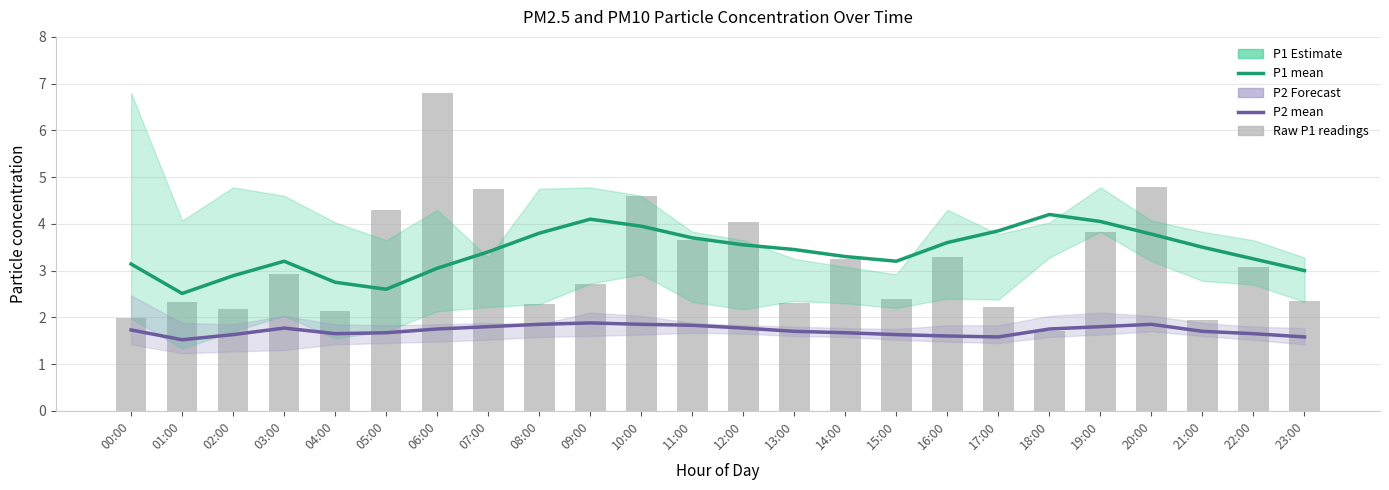

Reading right to left, extract all data points from this chart.

P1 (Estimate): 23:00=3.0	22:00=3.2	21:00=3.5	20:00=3.8	19:00=4.0	18:00=4.2	17:00=3.9	16:00=3.6	15:00=3.2	14:00=3.3	13:00=3.5	12:00=3.5	11:00=3.7	10:00=4.0	09:00=4.1	08:00=3.8	07:00=3.4	06:00=3.0	05:00=2.6	04:00=2.8	03:00=3.2	02:00=2.9	01:00=2.5	00:00=3.1
P2 (Forecast): 23:00=1.6	22:00=1.6	21:00=1.7	20:00=1.9	19:00=1.8	18:00=1.8	17:00=1.6	16:00=1.6	15:00=1.6	14:00=1.7	13:00=1.7	12:00=1.8	11:00=1.8	10:00=1.9	09:00=1.9	08:00=1.9	07:00=1.8	06:00=1.8	05:00=1.7	04:00=1.6	03:00=1.8	02:00=1.6	01:00=1.5	00:00=1.7
Raw P1 readings: 23:00=2.4	22:00=3.1	21:00=1.9	20:00=4.8	19:00=3.8	18:00=1.7	17:00=2.2	16:00=3.3	15:00=2.4	14:00=3.2	13:00=2.3	12:00=4.0	11:00=3.6	10:00=4.6	09:00=2.7	08:00=2.3	07:00=4.8	06:00=6.8	05:00=4.3	04:00=2.1	03:00=2.9	02:00=2.2	01:00=2.3	00:00=2.0